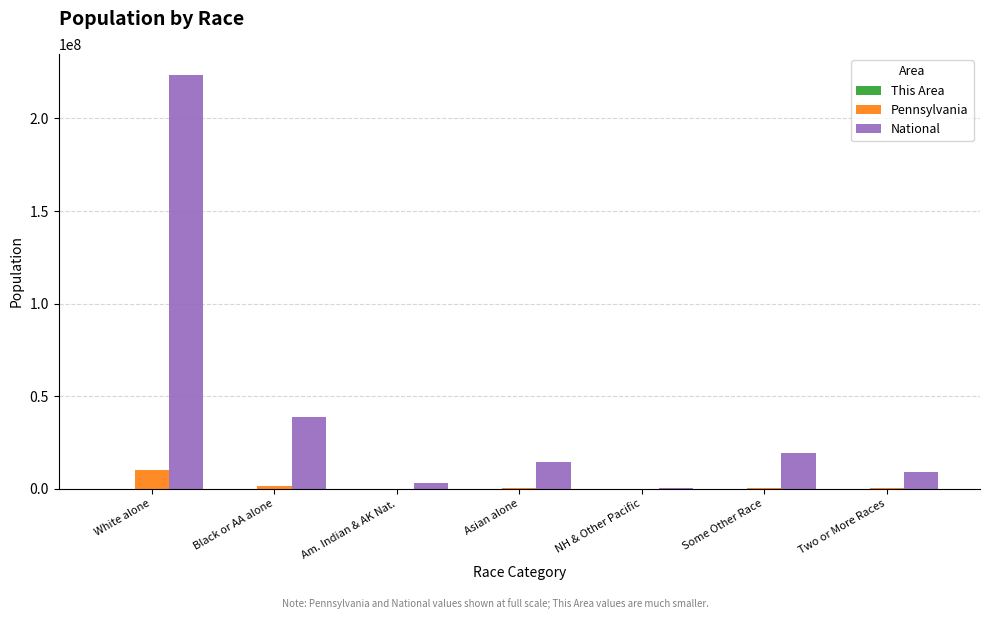

How many data points does each series have?

7